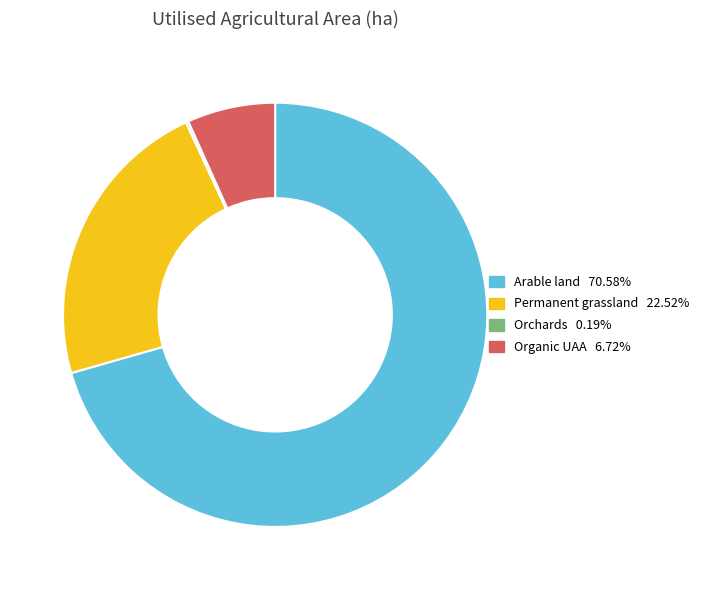

What is the ratio of the value at Arable land 70.58% to the value at Permanent grassland 22.52%?

3.1